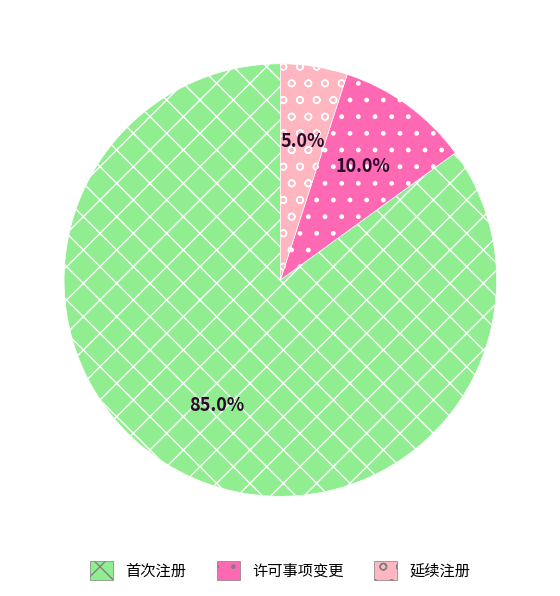

What percentage do 延续注册 and 许可事项变更 together represent?

15.0%